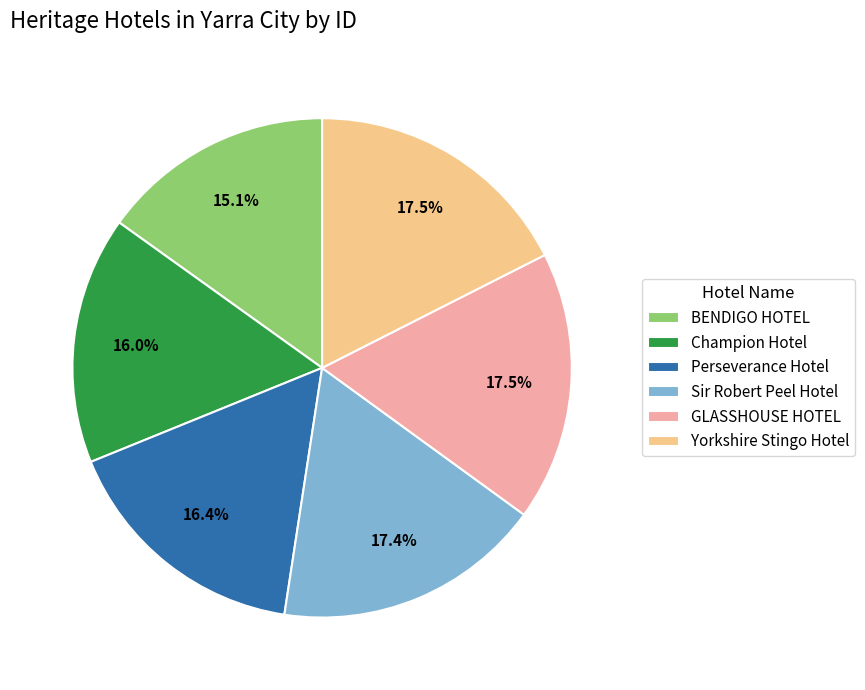

Is the sum of Champion Hotel and Sir Robert Peel Hotel greater than half?

No